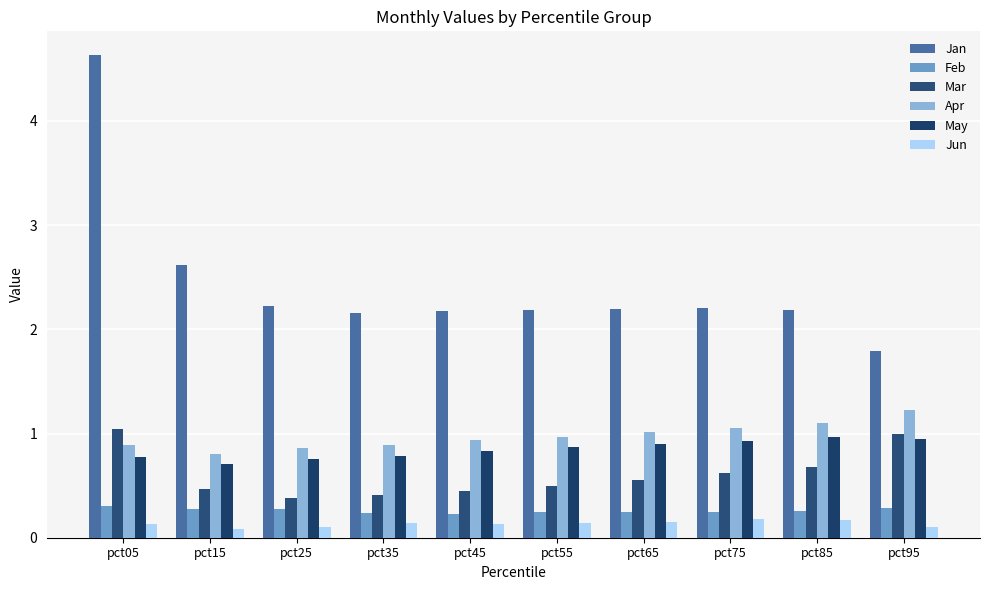

Is the value of Jun at pct45 greater than the value of May at pct75?

No